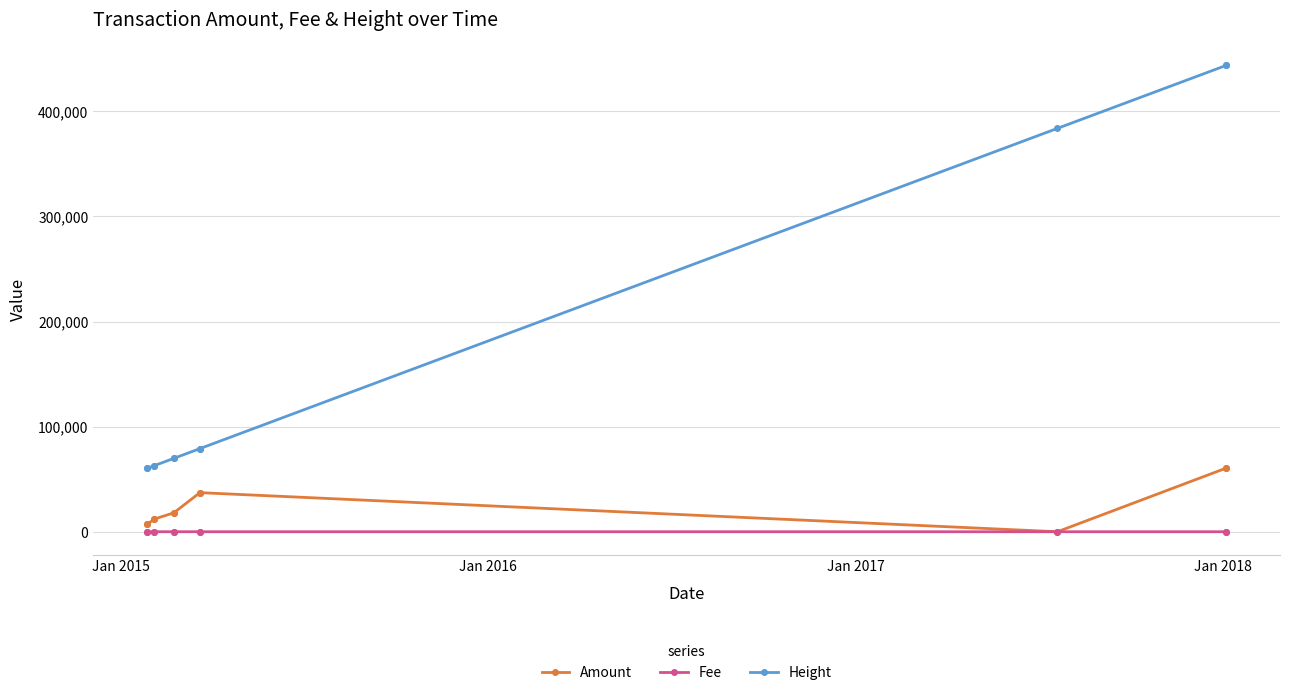

Which series has the largest total across all categories?

Height